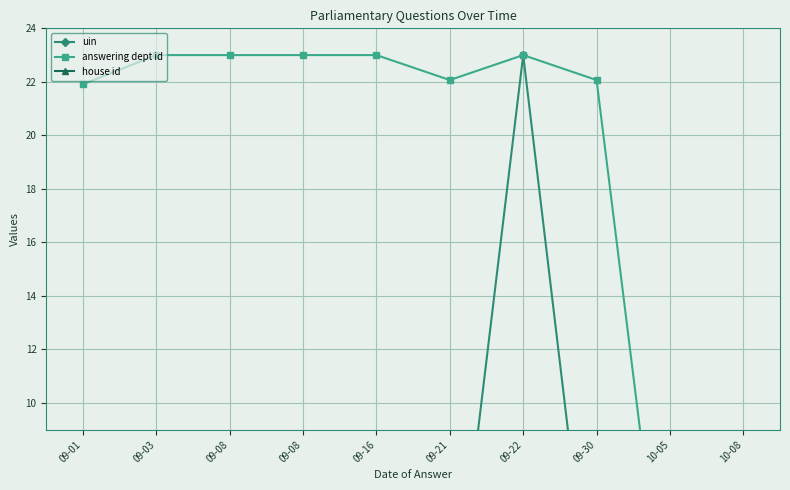

Reading right to left, what are all the values shown in this chart?

uin: 10-08=0.0	10-05=0.0	09-30=0.0	09-22=23.0	09-21=0.2	09-16=0.3	09-08=0.3	09-08=0.3	09-03=0.4	09-01=0.4
answering dept id: 10-08=0.0	10-05=0.0	09-30=22.1	09-22=23.0	09-21=22.1	09-16=23.0	09-08=23.0	09-08=23.0	09-03=23.0	09-01=21.9
house id: 10-08=0.0	10-05=0.0	09-30=0.0	09-22=0.0	09-21=0.0	09-16=0.0	09-08=0.0	09-08=0.0	09-03=0.0	09-01=0.0